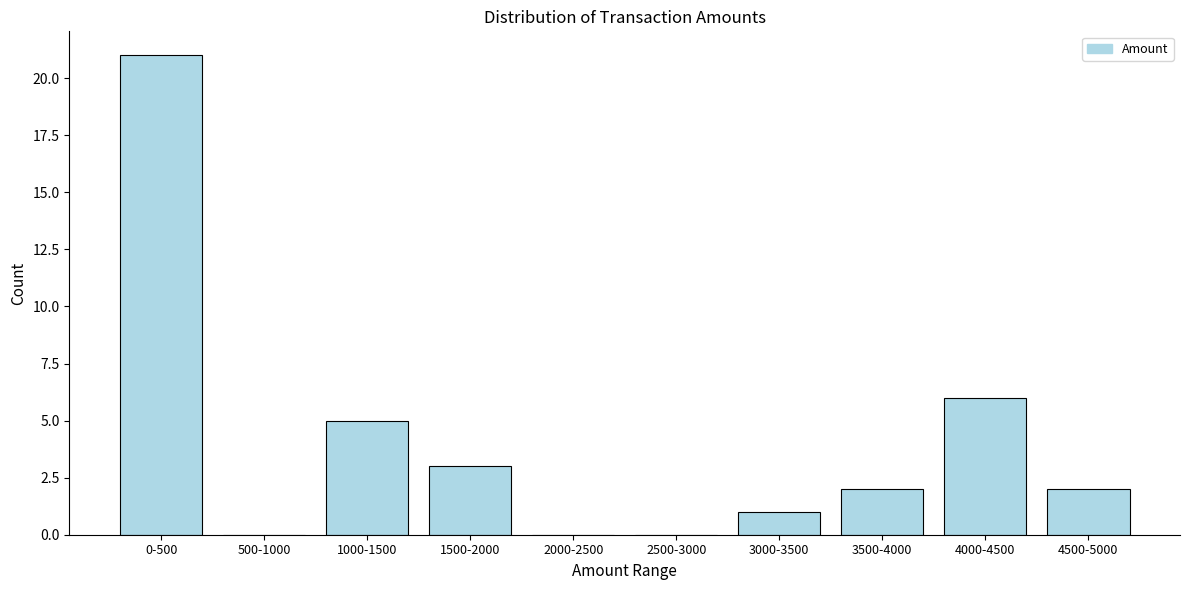

Reading left to right, extract all data points from this chart.

0-500=21	500-1000=0	1000-1500=5	1500-2000=3	2000-2500=0	2500-3000=0	3000-3500=1	3500-4000=2	4000-4500=6	4500-5000=2